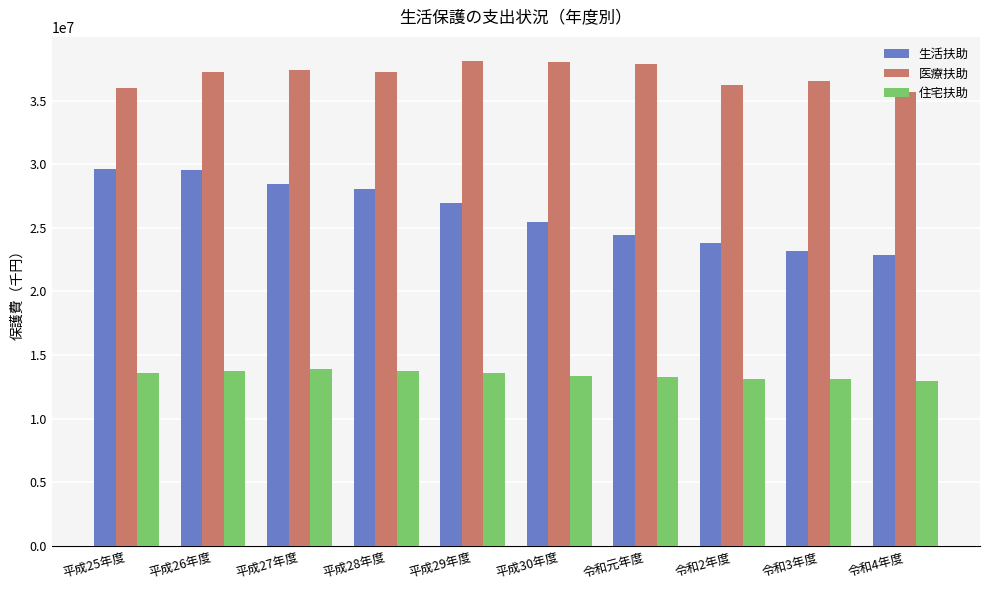

What is the sum of all 住宅扶助 values?

134482039